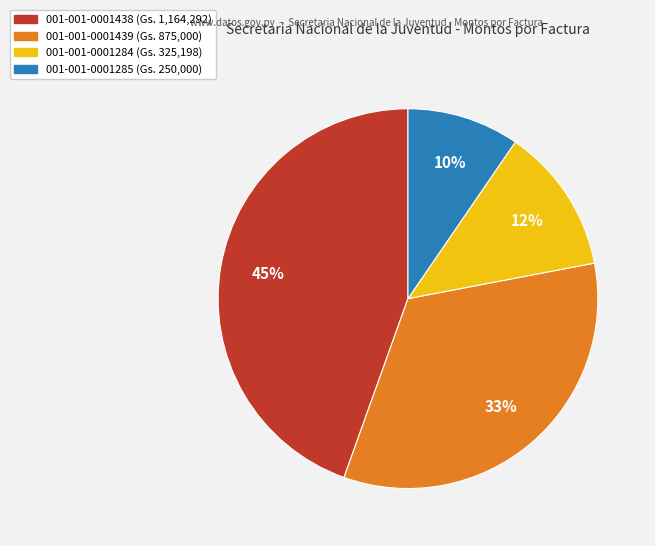

Do 001-001-0001438 and 001-001-0001439 together represent more than half of the pie?

Yes